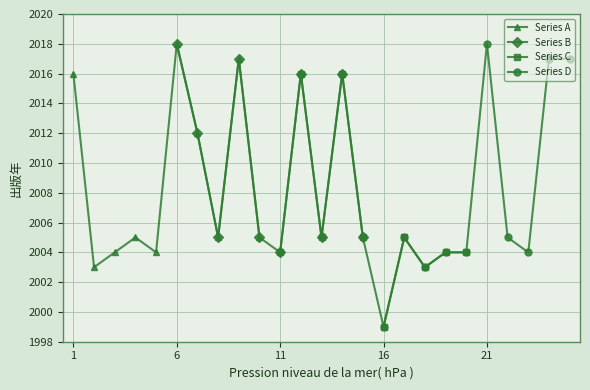

What is the highest value of the Series A series?

2018